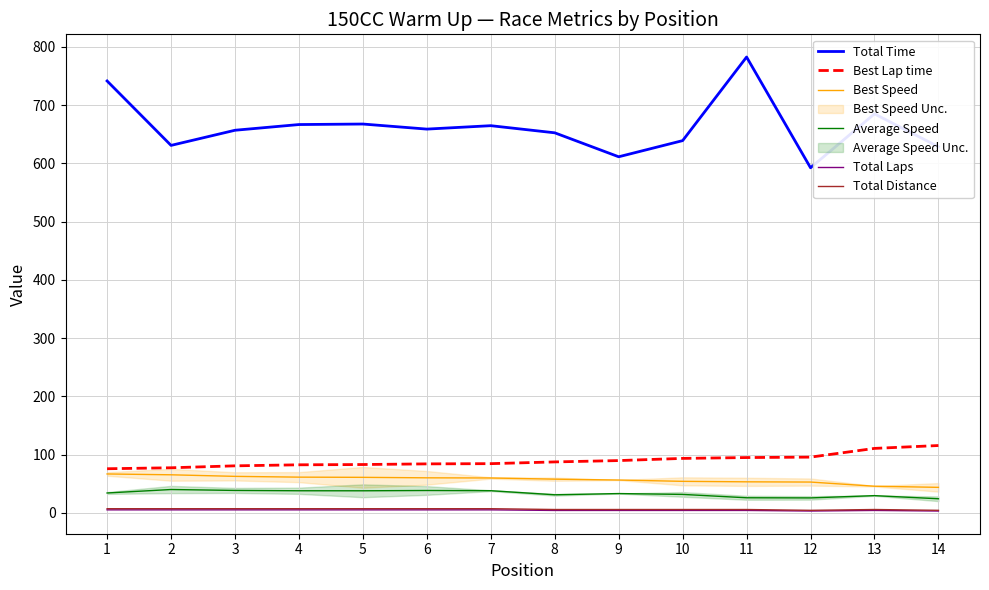

Rank the series at 12 from highest to lowest value.

Total Time, Best Lap time, Best Speed, Average Speed, Total Distance, Total Laps